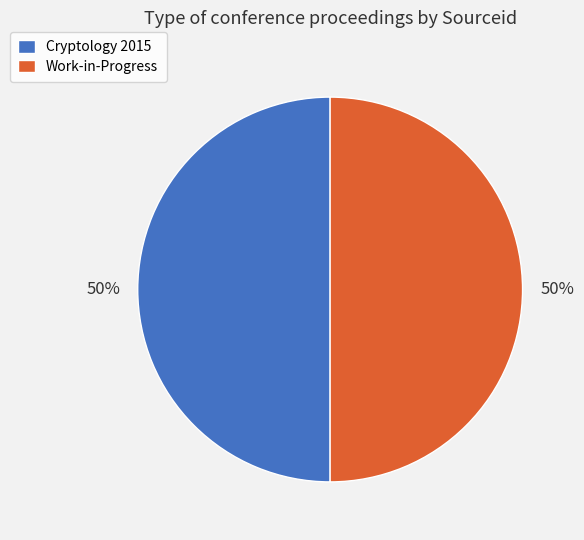

Combined, do Work-in-Progress and Cryptology 2015 account for over 50%?

Yes